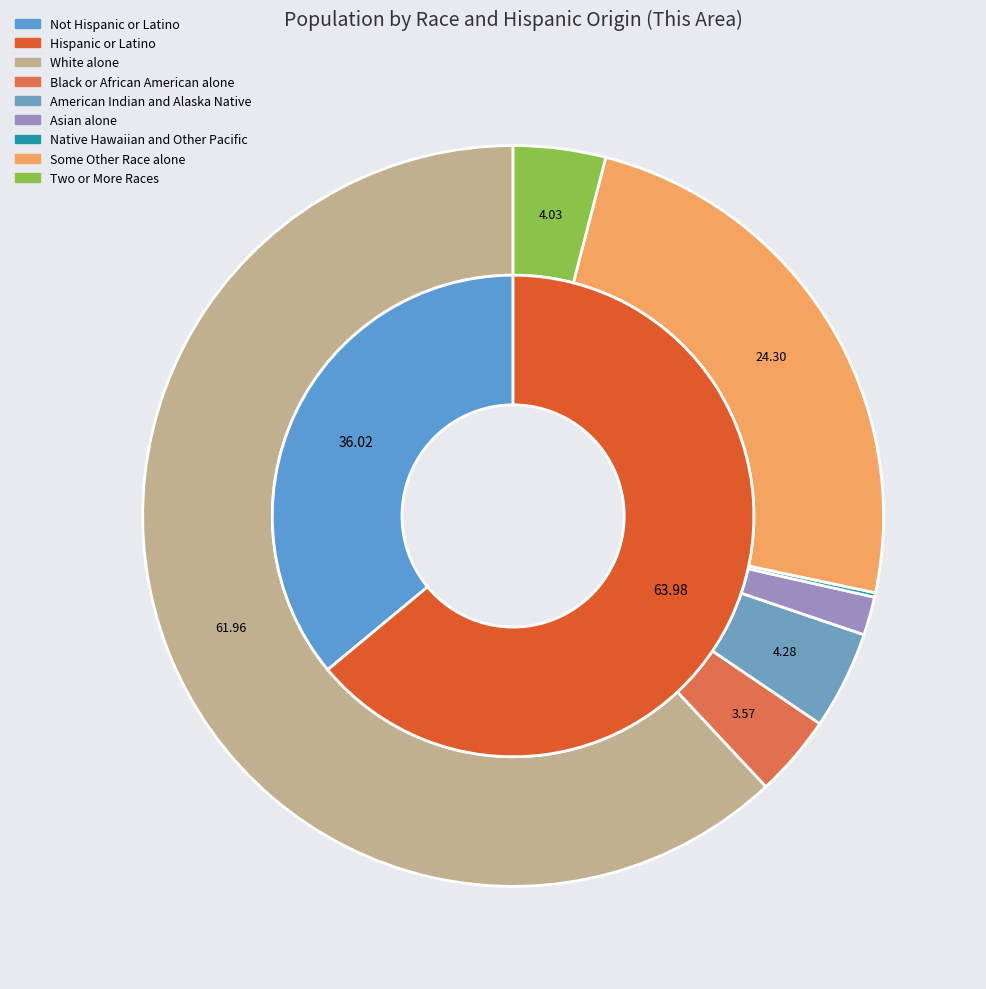

Which category has the biggest portion of the pie?

Hispanic or Latino